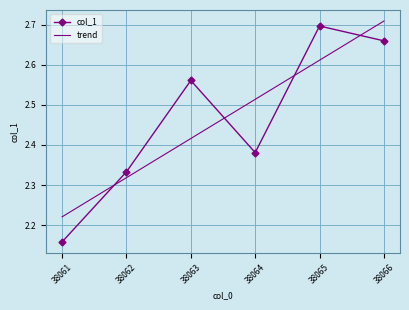

At which label is trend closest to 2?

38061